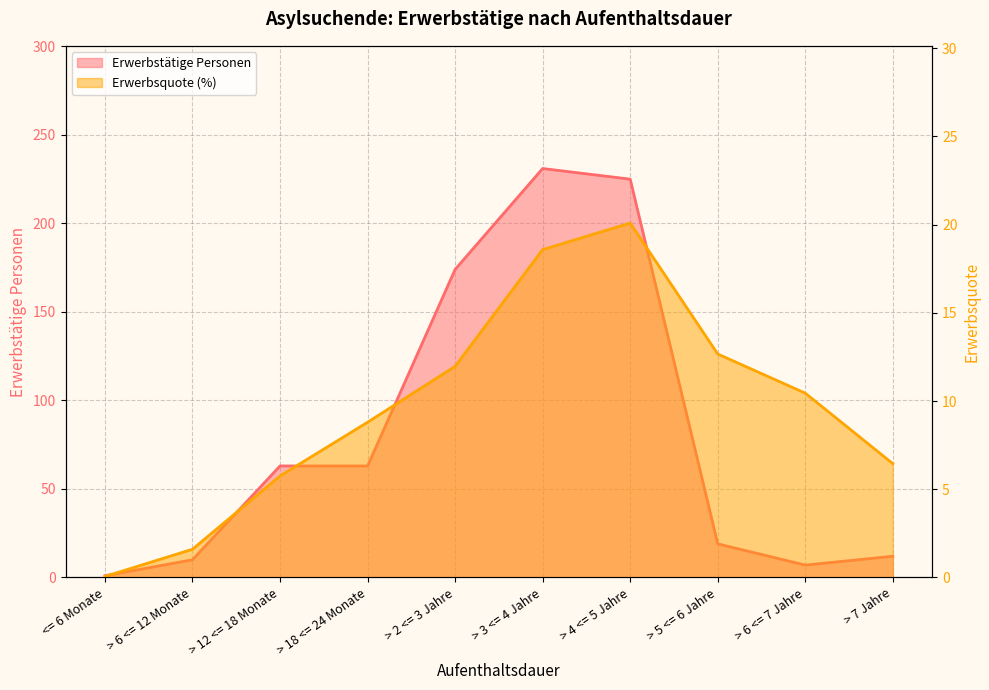

What is the lowest value of the Erwerbstätige Personen series?

1.0